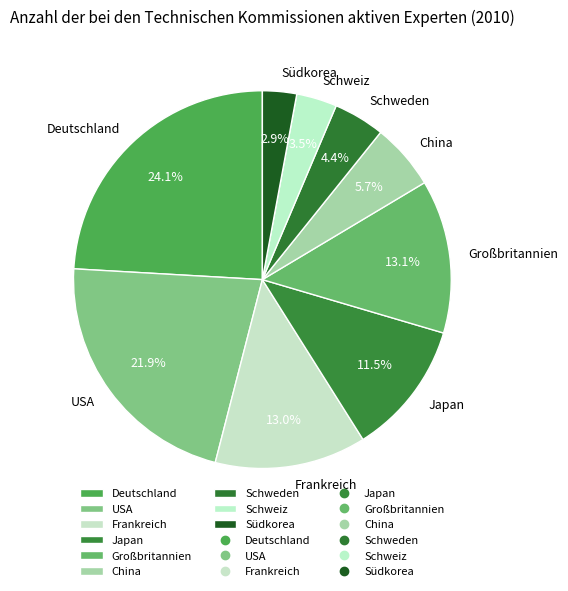

To the nearest percent, what percentage of the pie is Schweden?

4%